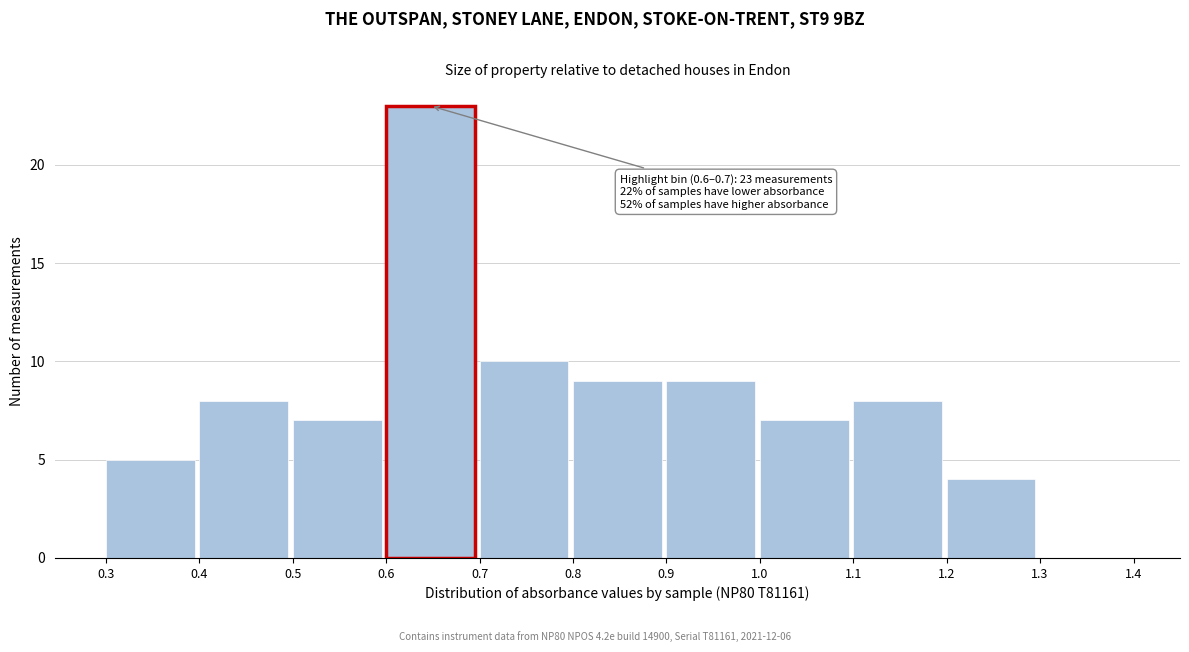

Which range on the x-axis has the tallest bar?

0.6 to 0.7